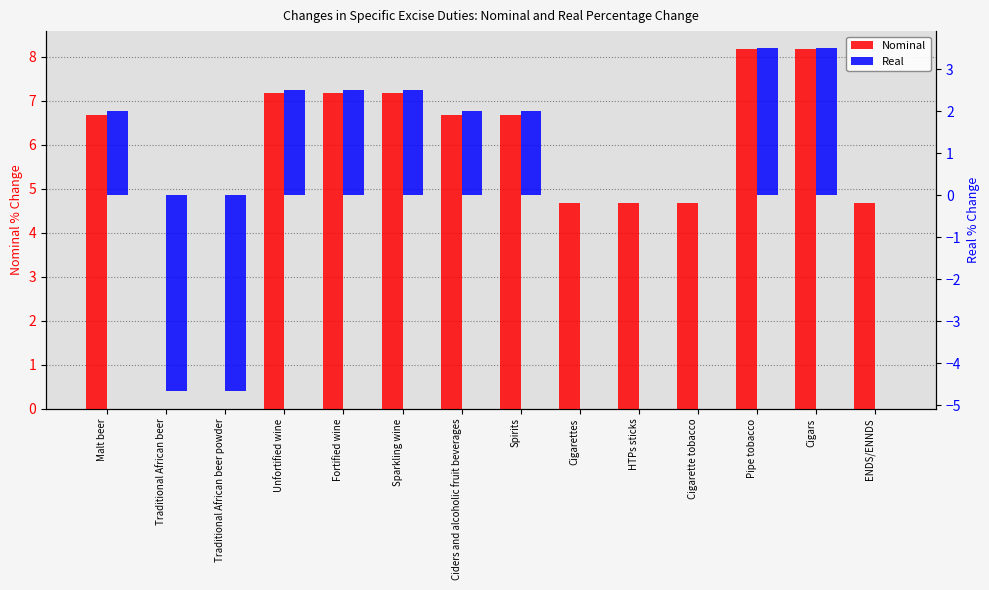

At which category does the chart reach its minimum across all series?

Traditional African beer